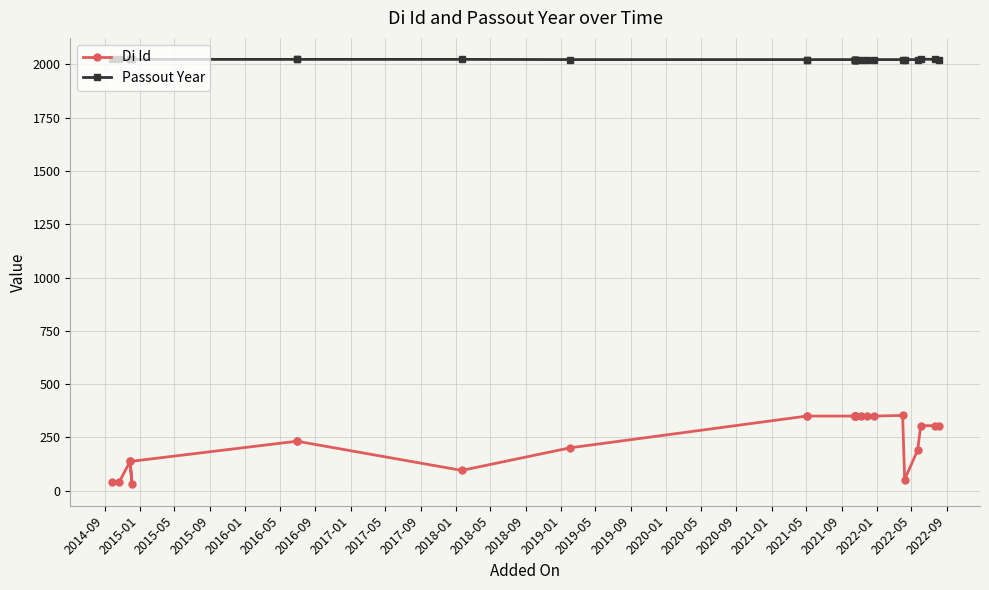

What is the difference between the highest and lowest values at 2015-01?

1984